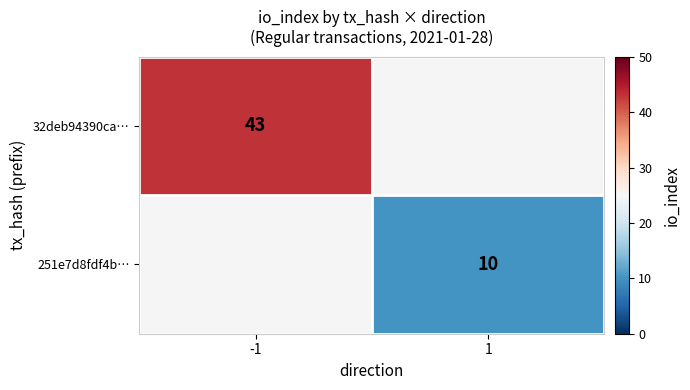

The value of 251e7d8fdf4b… at 1 is 10. True or false?

True